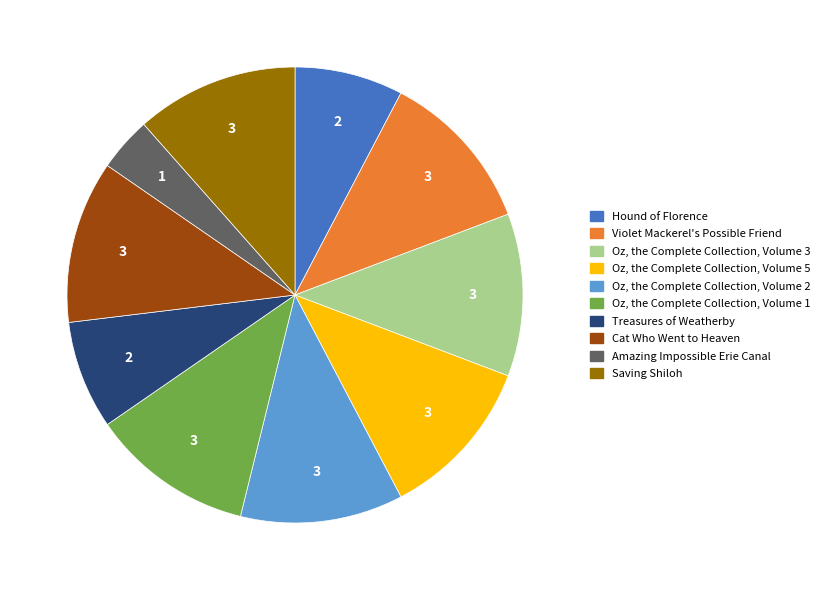

Is there any slice that represents more than half of the pie?

No